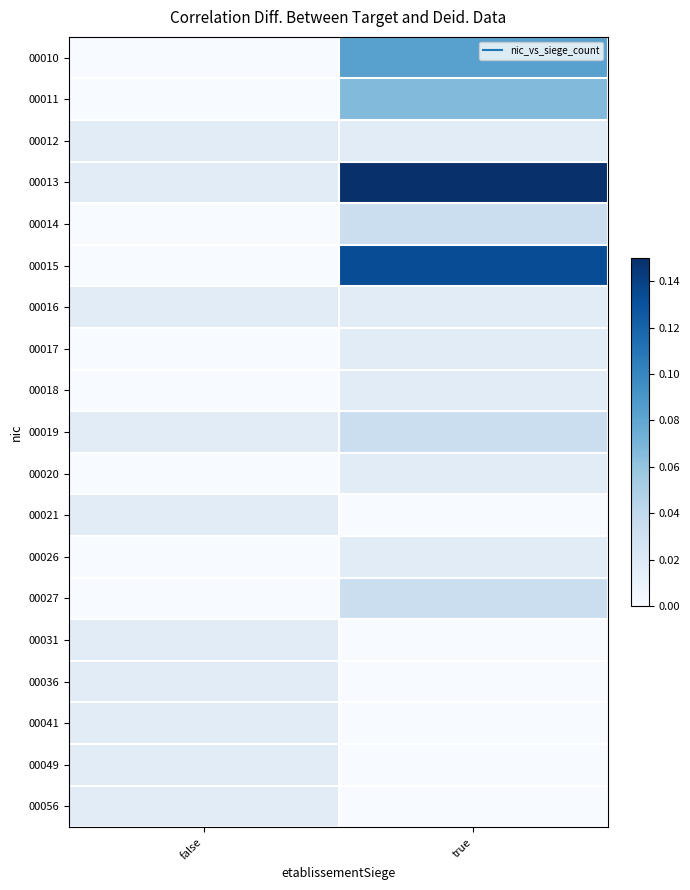

Reading right to left, extract all data points from this chart.

00010: true=0.1	false=0.0
00011: true=0.1	false=0.0
00012: true=0.0	false=0.0
00013: true=0.1	false=0.0
00014: true=0.0	false=0.0
00015: true=0.1	false=0.0
00016: true=0.0	false=0.0
00017: true=0.0	false=0.0
00018: true=0.0	false=0.0
00019: true=0.0	false=0.0
00020: true=0.0	false=0.0
00021: true=0.0	false=0.0
00026: true=0.0	false=0.0
00027: true=0.0	false=0.0
00031: true=0.0	false=0.0
00036: true=0.0	false=0.0
00041: true=0.0	false=0.0
00049: true=0.0	false=0.0
00056: true=0.0	false=0.0